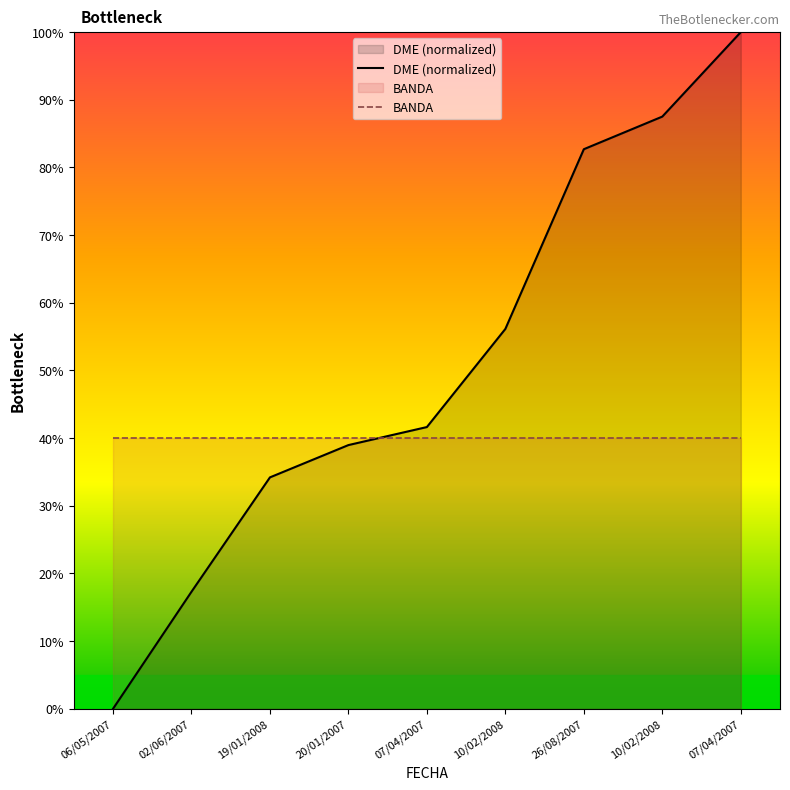

Where is BANDA nearest to the value 40?

06/05/2007